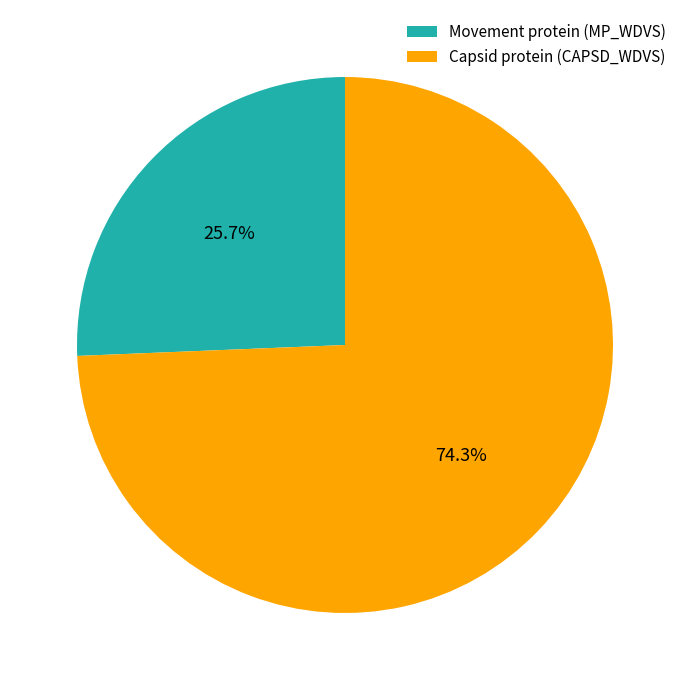

Approximately how many times larger is the value at Movement protein (MP_WDVS) compared to Capsid protein (CAPSD_WDVS)?

0.3